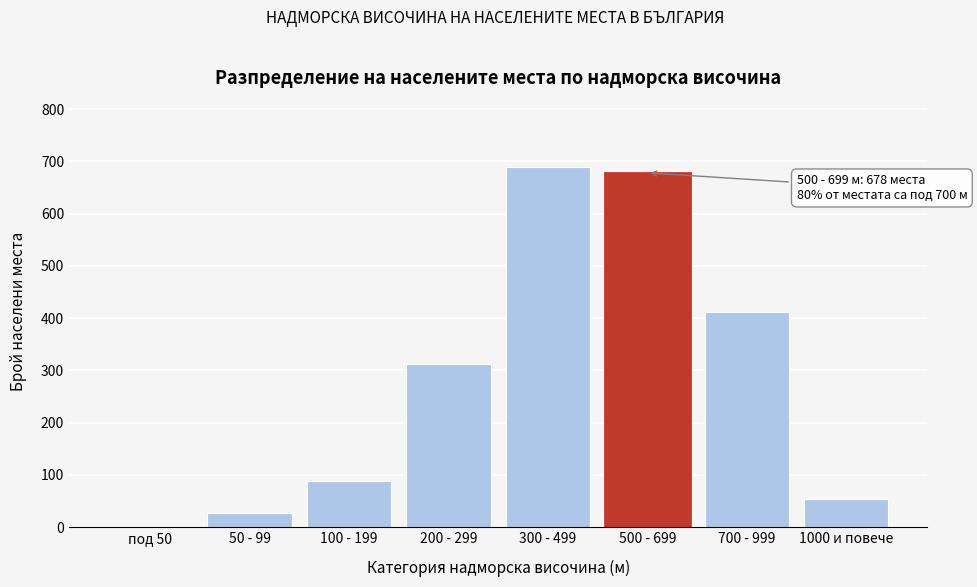

Reading right to left, extract all data points from this chart.

1000 и повече=53	700 - 999=412	500 - 699=678	300 - 499=689	200 - 299=312	100 - 199=89	50 - 99=26	под 50=0